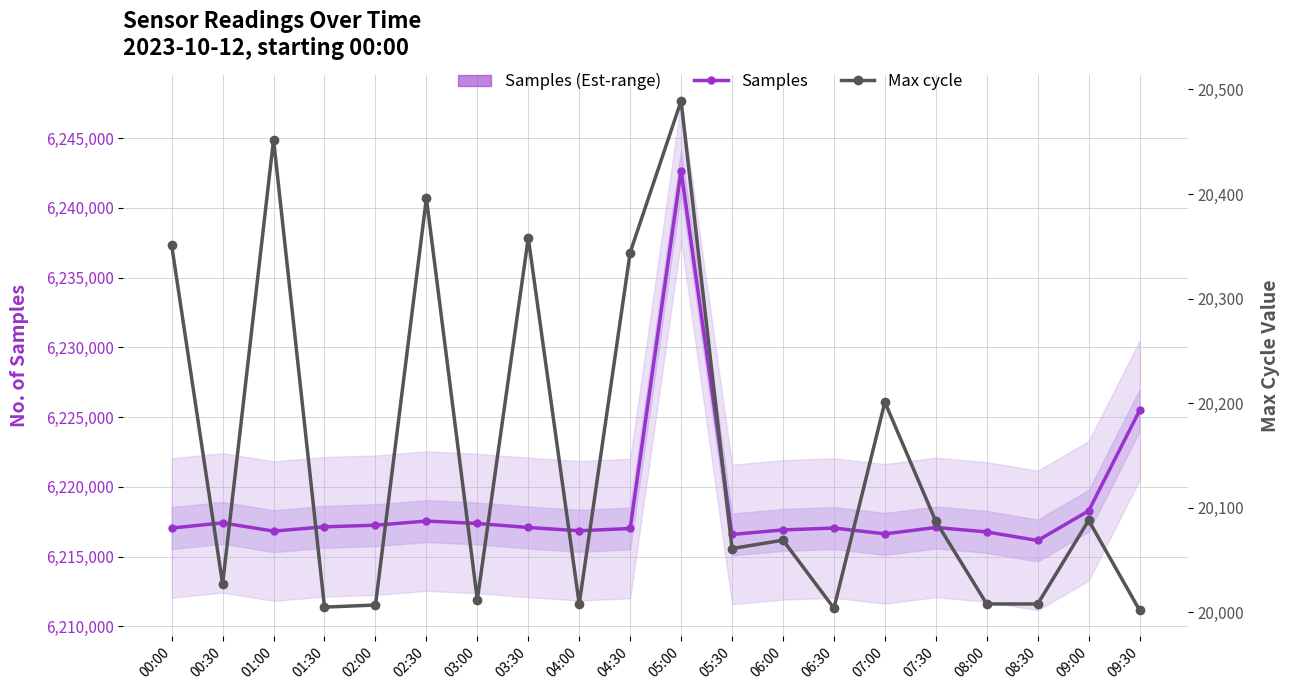

List the labels in order of Samples (Est.) value, largest first.

05:00, 09:30, 09:00, 02:30, 00:30, 03:00, 02:00, 01:30, 03:30, 07:30, 00:00, 06:30, 04:30, 06:00, 04:00, 01:00, 08:00, 07:00, 05:30, 08:30